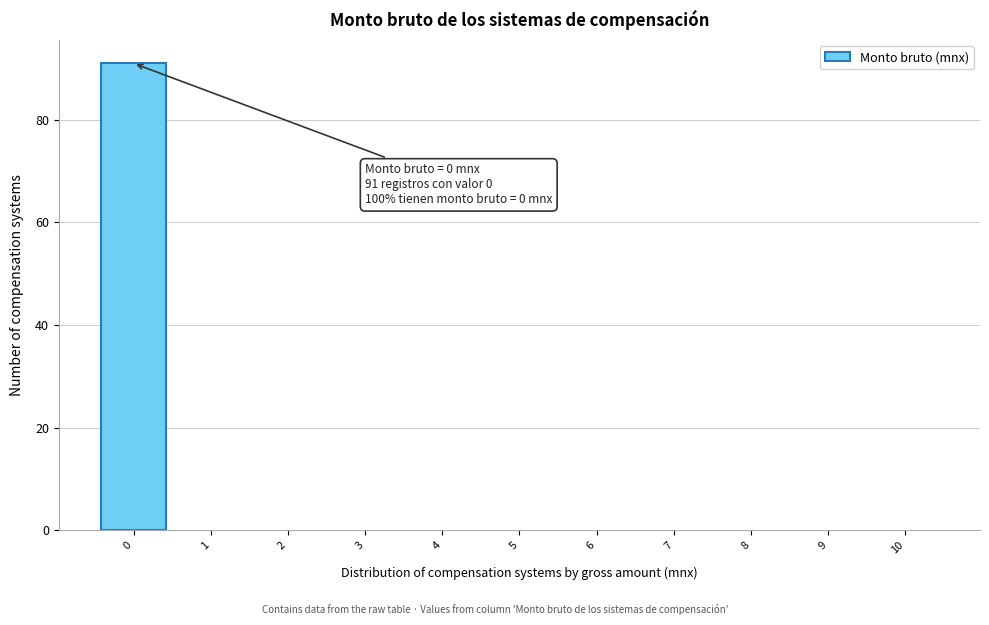

Over which range of the x-axis is the bar tallest?

-0.5 to 0.5